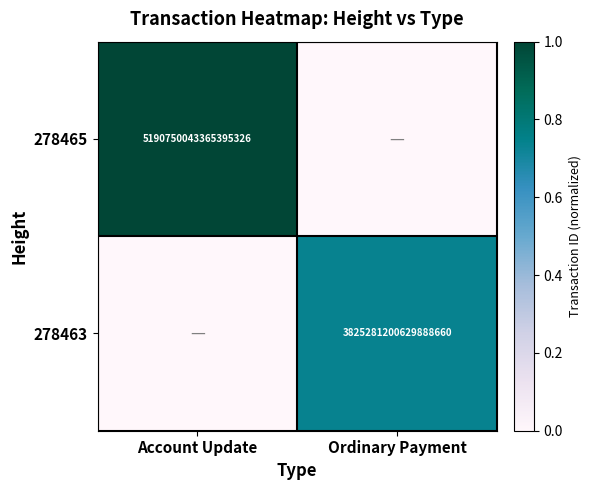

The value of 278465 at Account Update is 6947384312276153344. True or false?

False